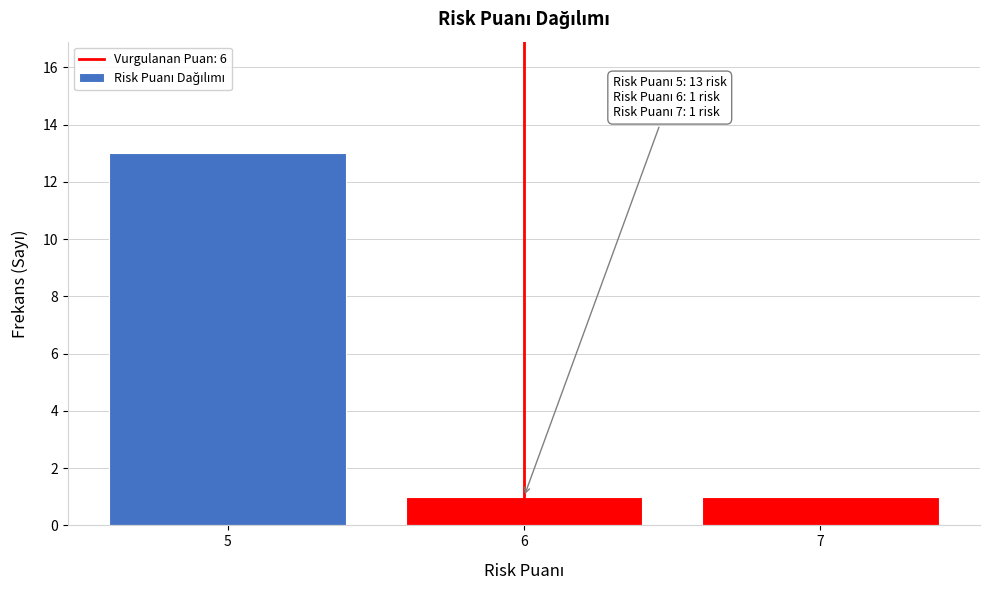

Over which range of the x-axis is the bar tallest?

4.5 to 5.5